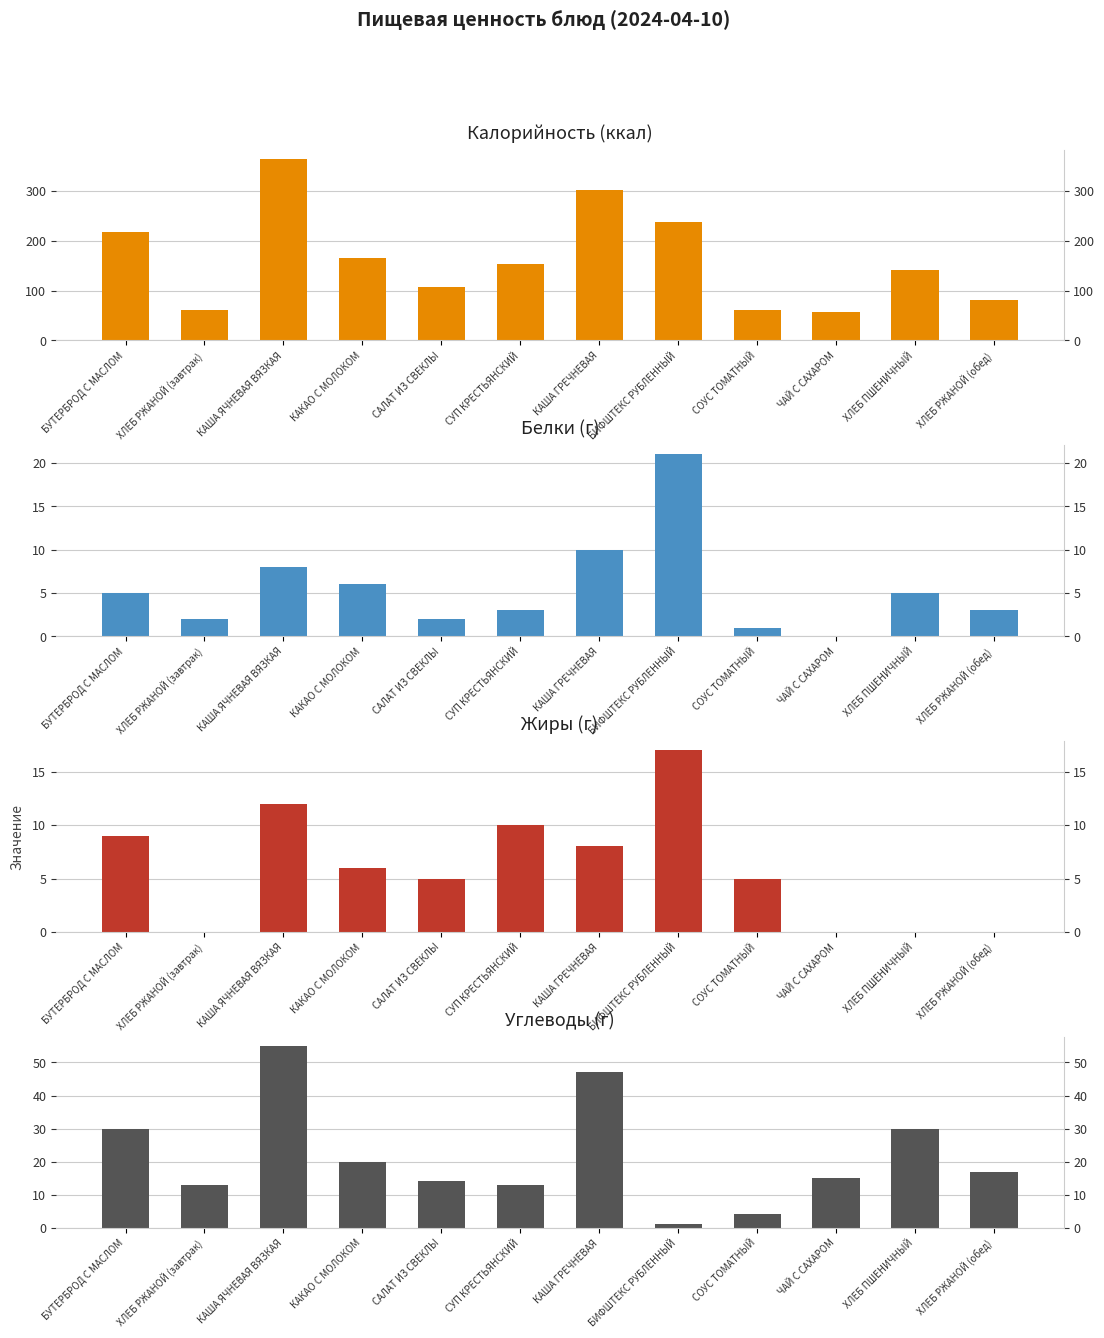

Rank the categories by Калорийность value from lowest to highest.

ЧАЙ С САХАРОМ, ХЛЕБ РЖАНОЙ (завтрак), СОУС ТОМАТНЫЙ, ХЛЕБ РЖАНОЙ (обед), САЛАТ ИЗ СВЕКЛЫ, ХЛЕБ ПШЕНИЧНЫЙ, СУП КРЕСТЬЯНСКИЙ, КАКАО С МОЛОКОМ, БУТЕРБРОД С МАСЛОМ, БИФШТЕКС РУБЛЕННЫЙ, КАША ГРЕЧНЕВАЯ, КАША ЯЧНЕВАЯ ВЯЗКАЯ